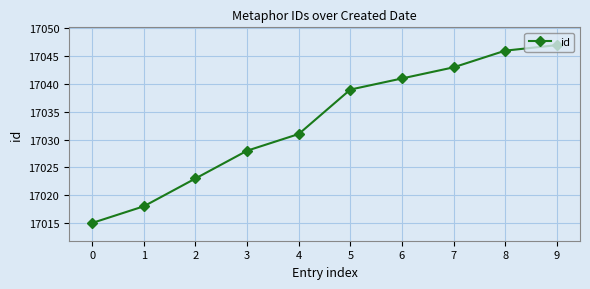

List the labels in order of value, smallest first.

0, 1, 2, 3, 4, 5, 6, 7, 8, 9